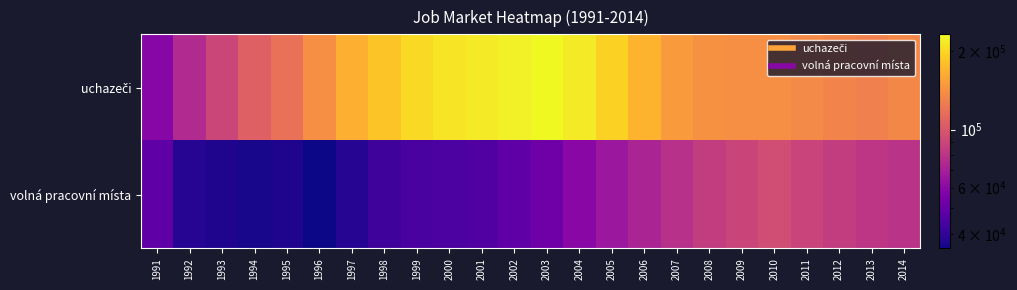

Between 1995 and 1997, which series saw the biggest shift?

uchazeči